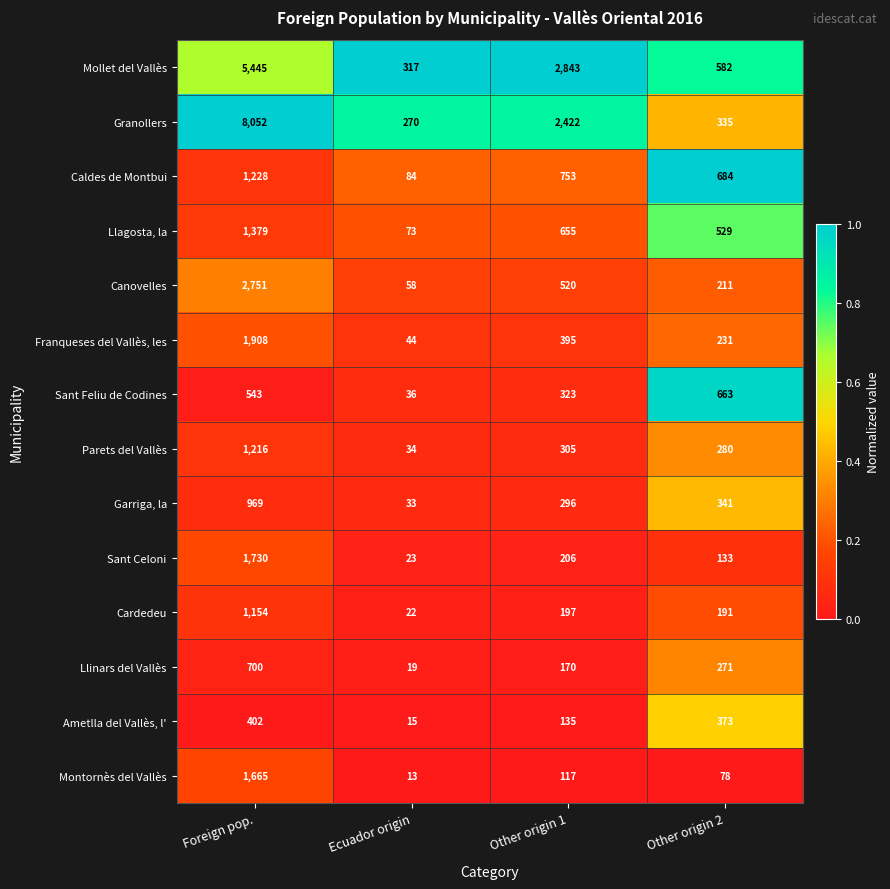

The Caldes de Montbui series shows 84 at Ecuador origin. True or false?

True